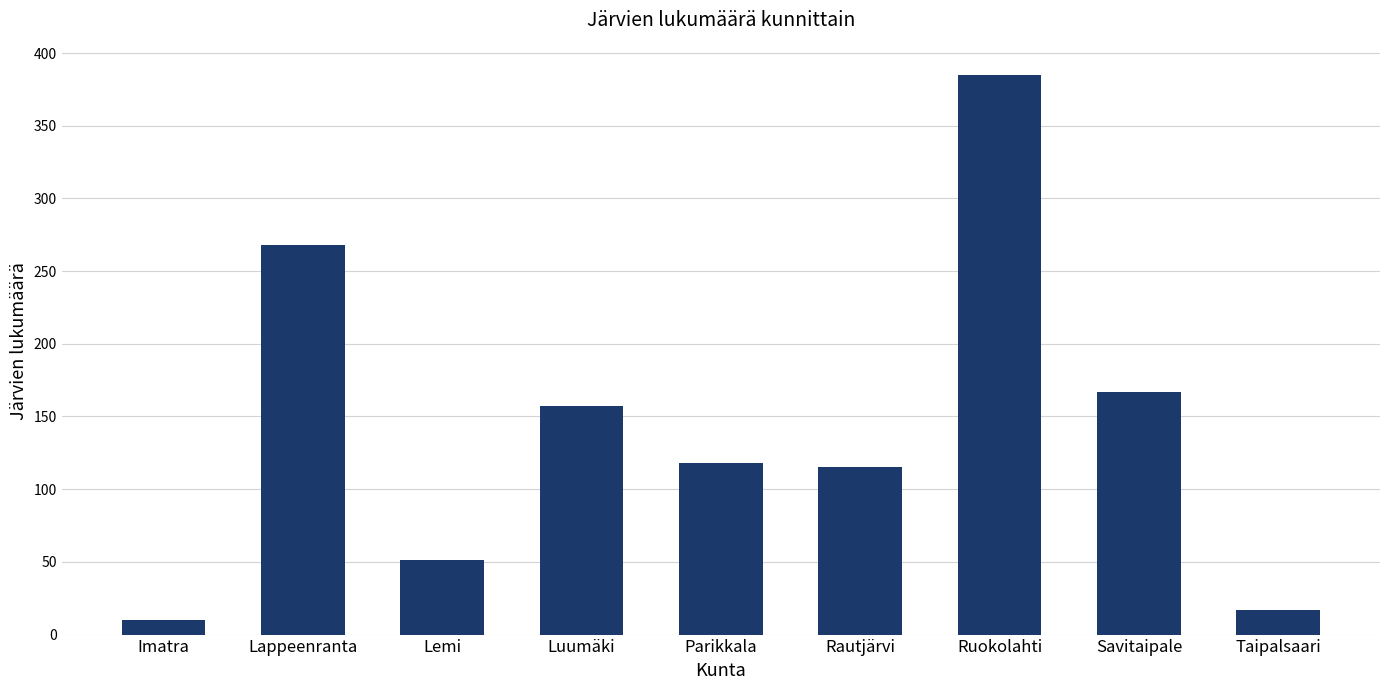

What is the value of the 3rd bar from the left?

51